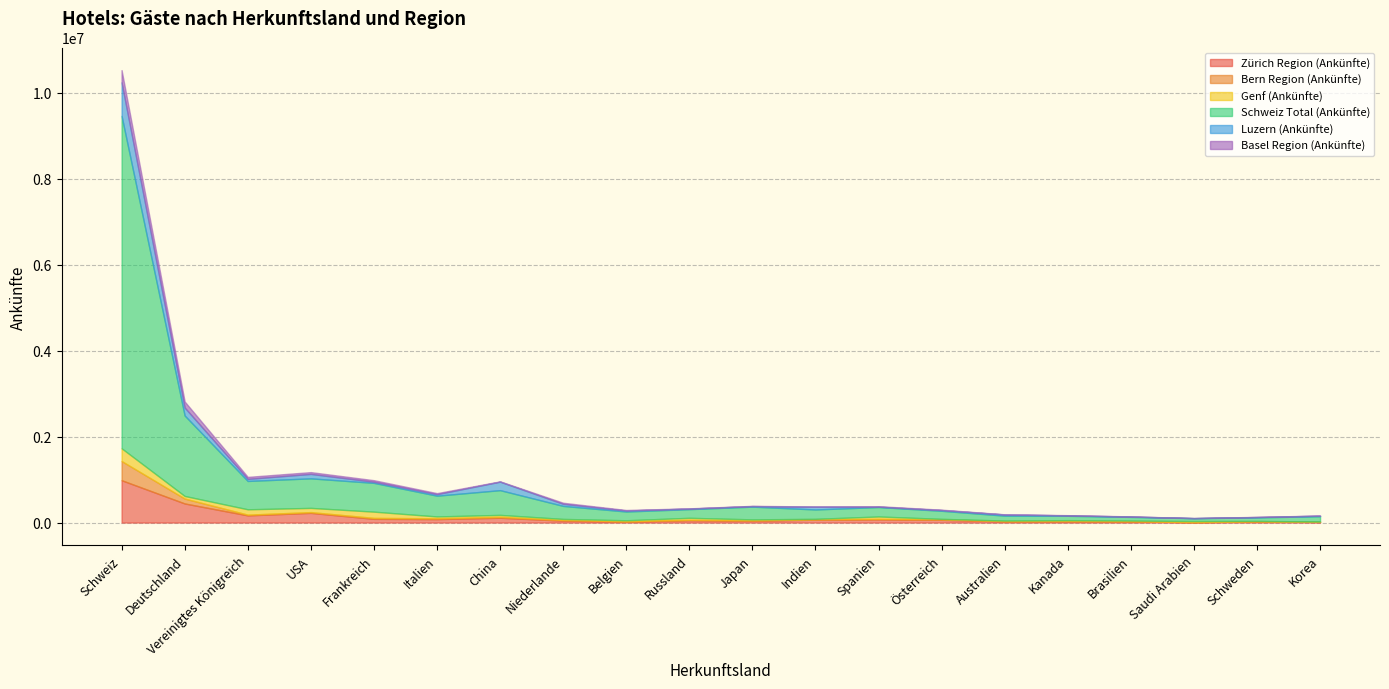

Does the chart have visible grid lines?

Yes